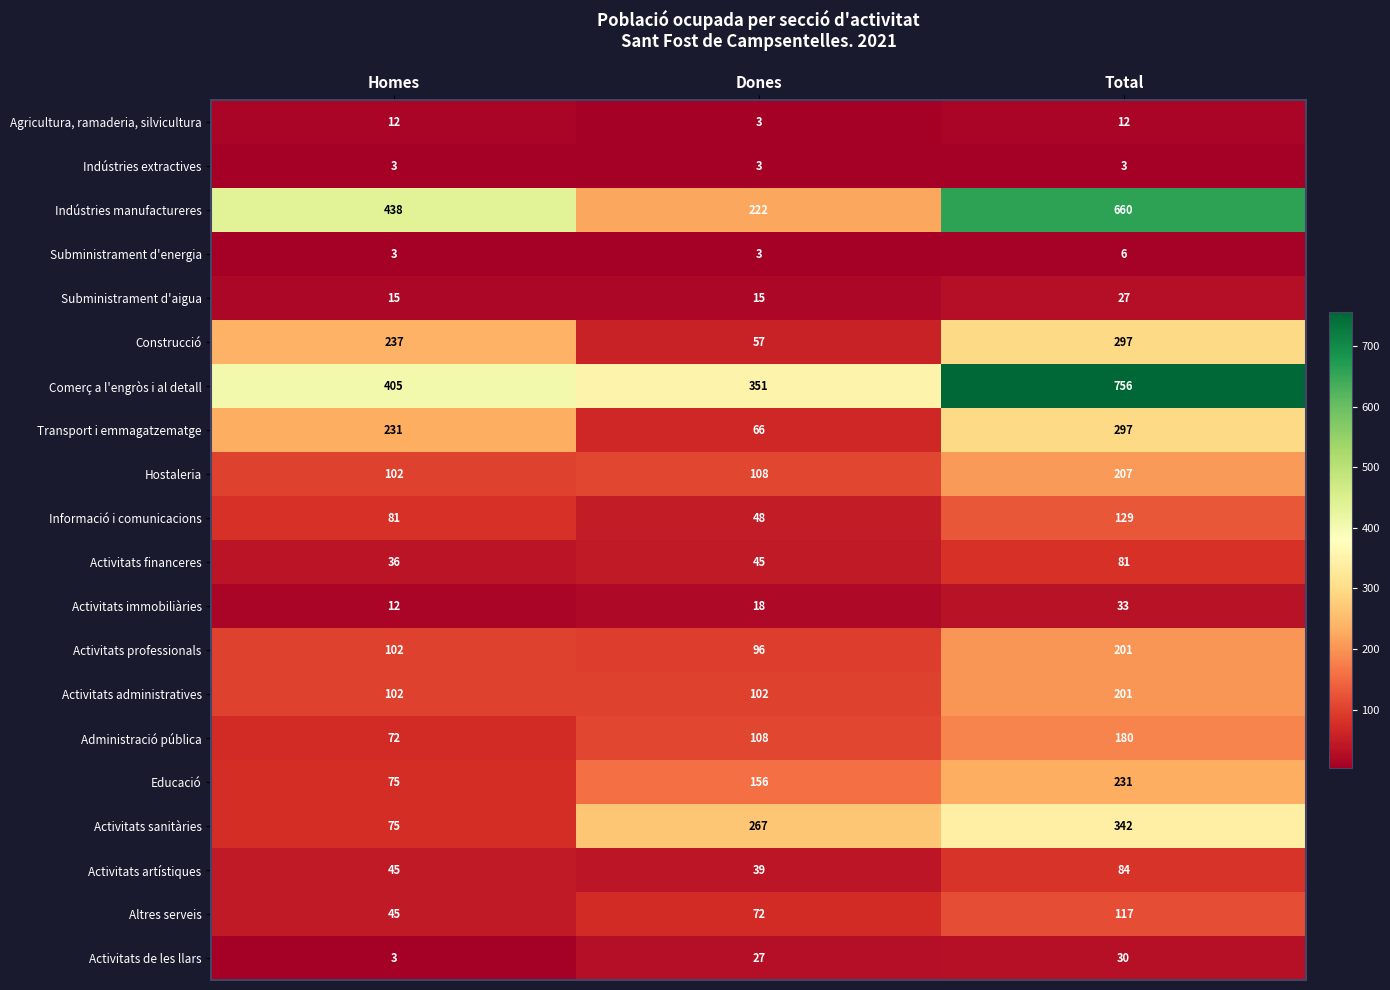

Which series has the widest spread of values?

Indústries manufactureres